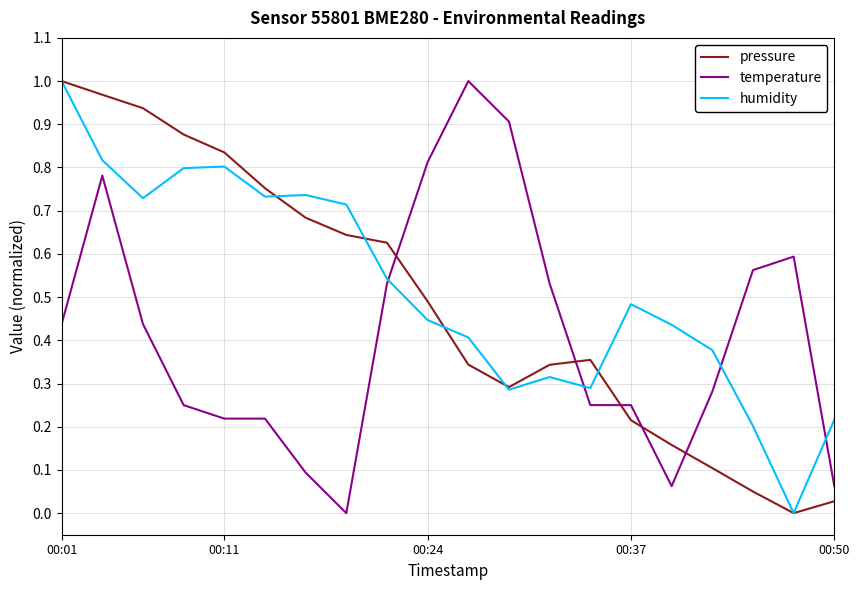

How many times do temperature and pressure cross each other?

5